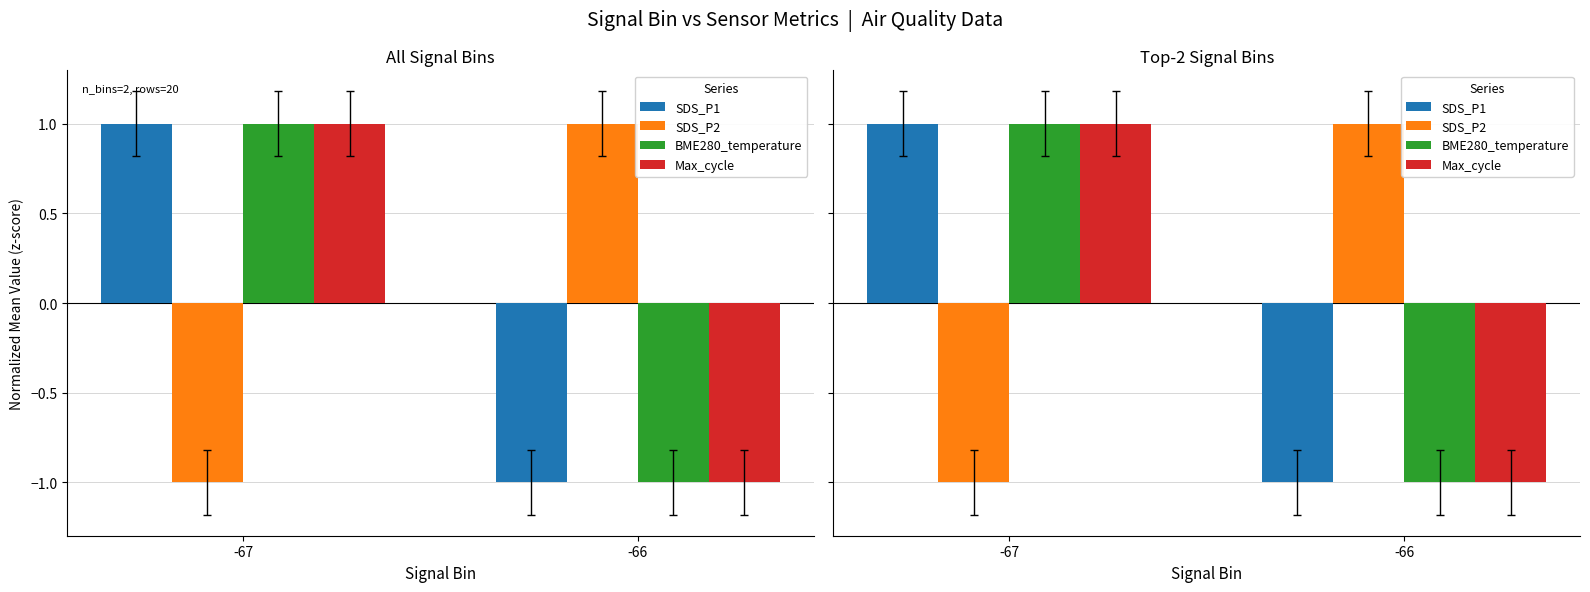

The value of Max_cycle at -67 is 1.6. True or false?

False